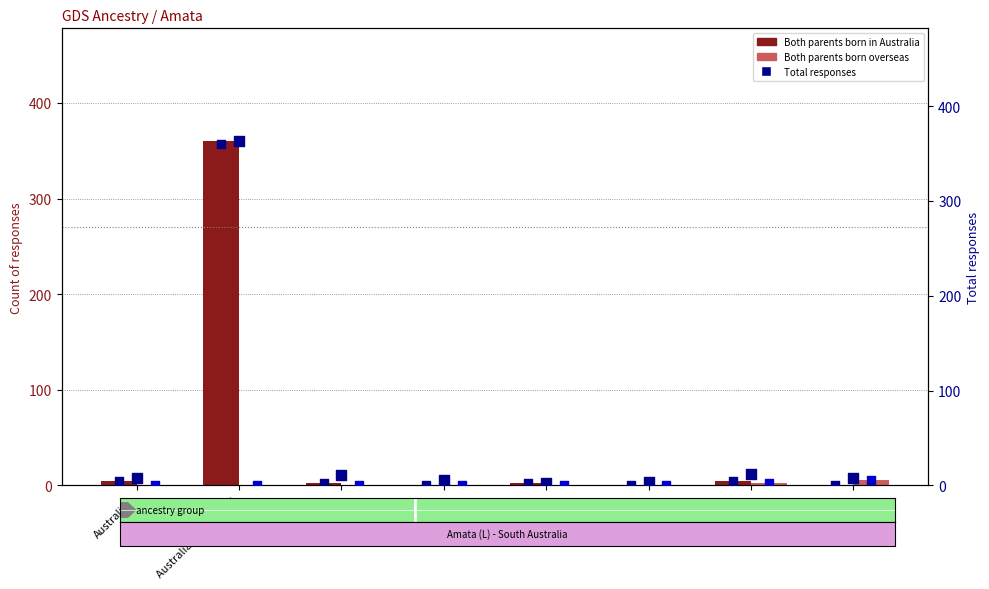

At which category is the sum across all series the highest?

Australian Aboriginal